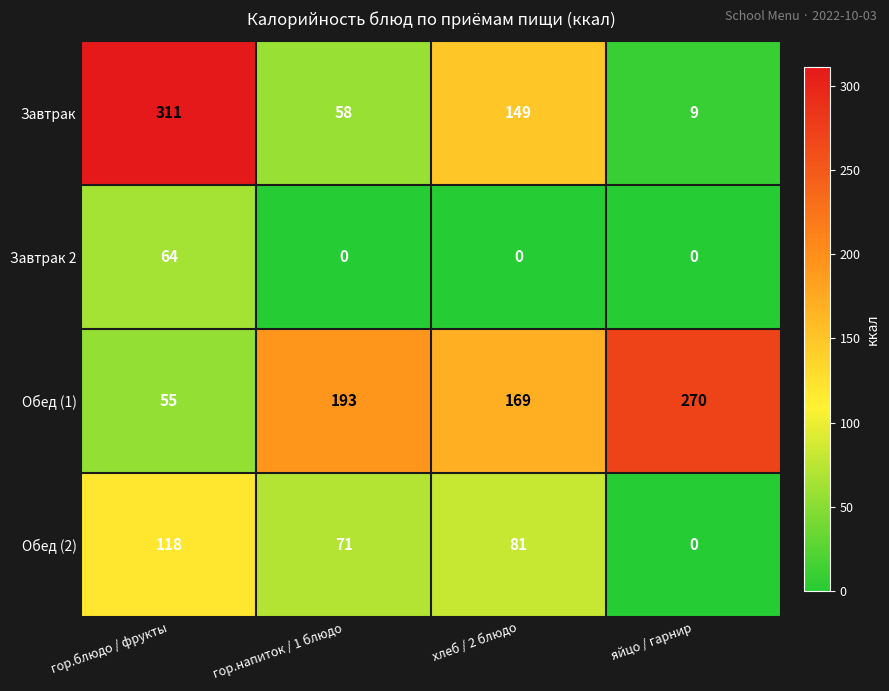

What is the sum of the Обед (2) values at гор.напиток / 1 блюдо and гор.блюдо / фрукты?

189